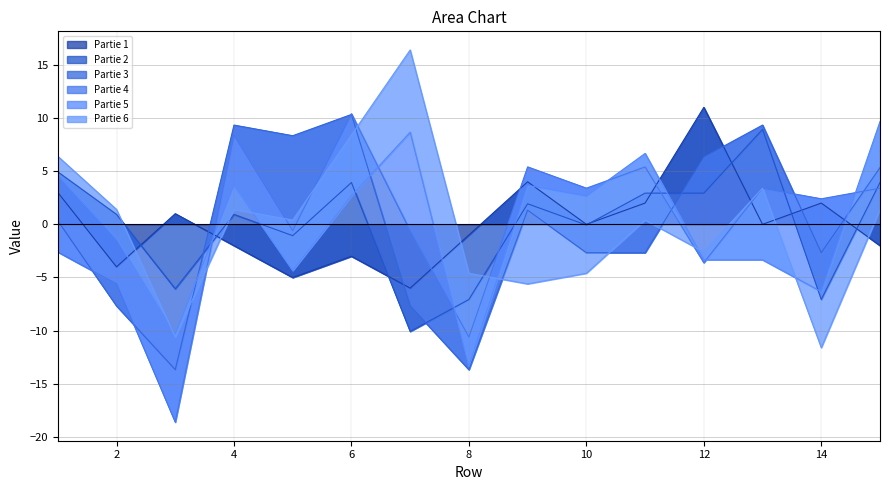

The Partie 1 series shows 2 at 14. True or false?

True